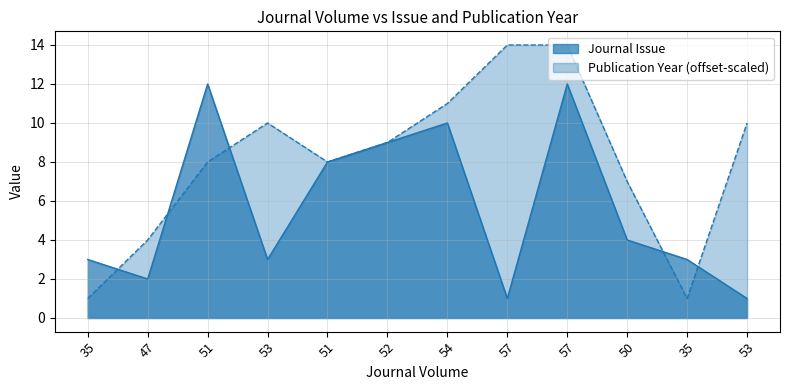

List the series in order of their peak value, highest first.

Publication Year (offset-scaled), Journal Issue